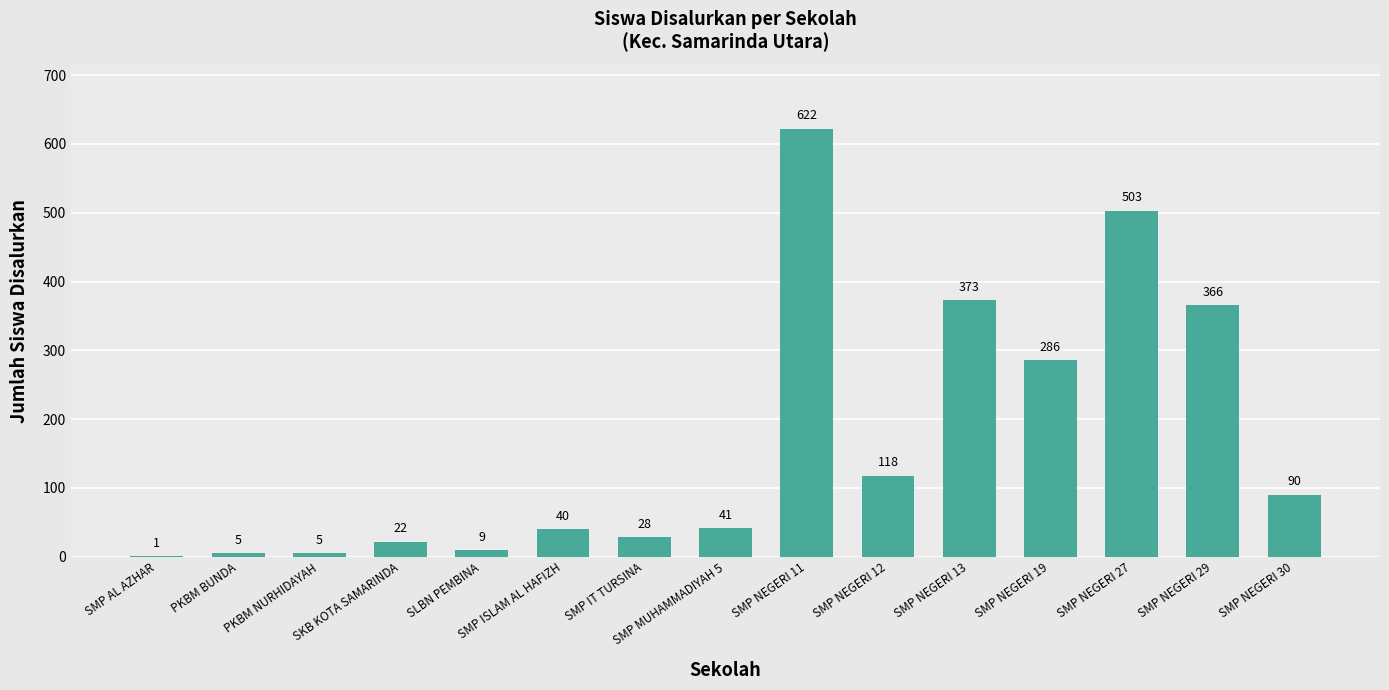

What is the greatest value displayed?

622